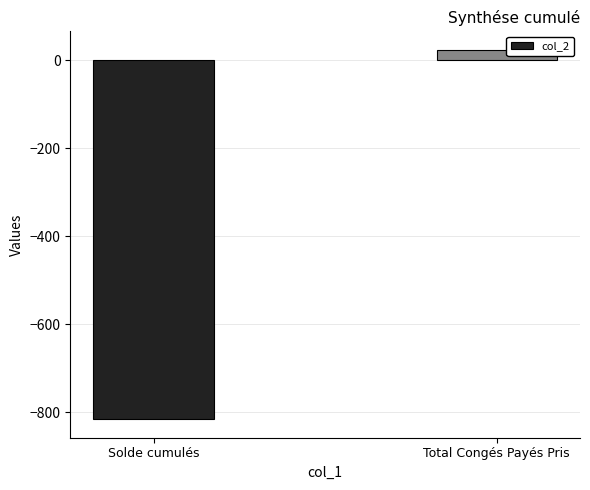

Which has a higher value, Total Congés Payés Pris or Solde cumulés?

Total Congés Payés Pris